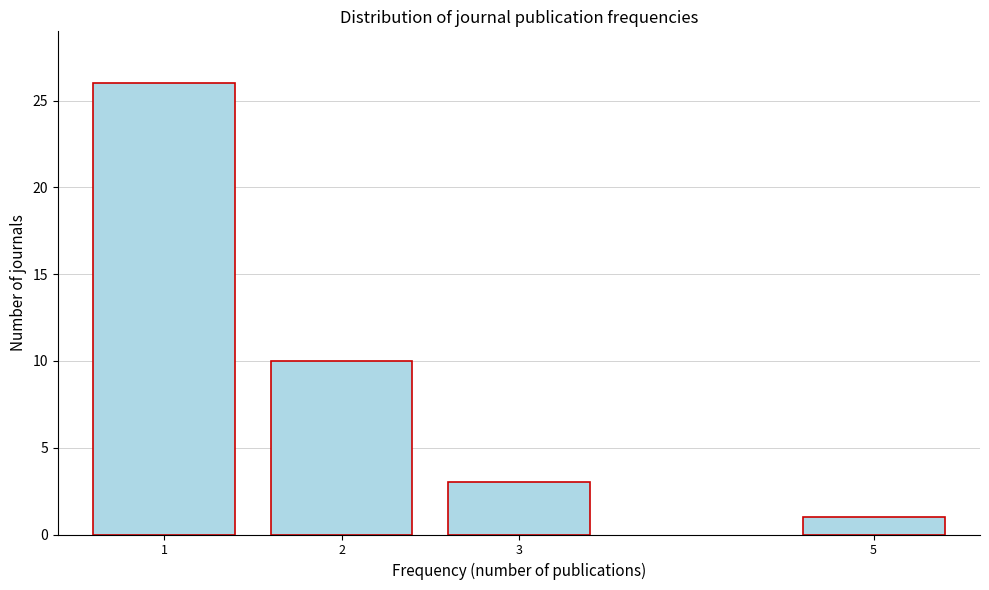

Reading right to left, extract all data points from this chart.

5=1	3=3	2=10	1=26